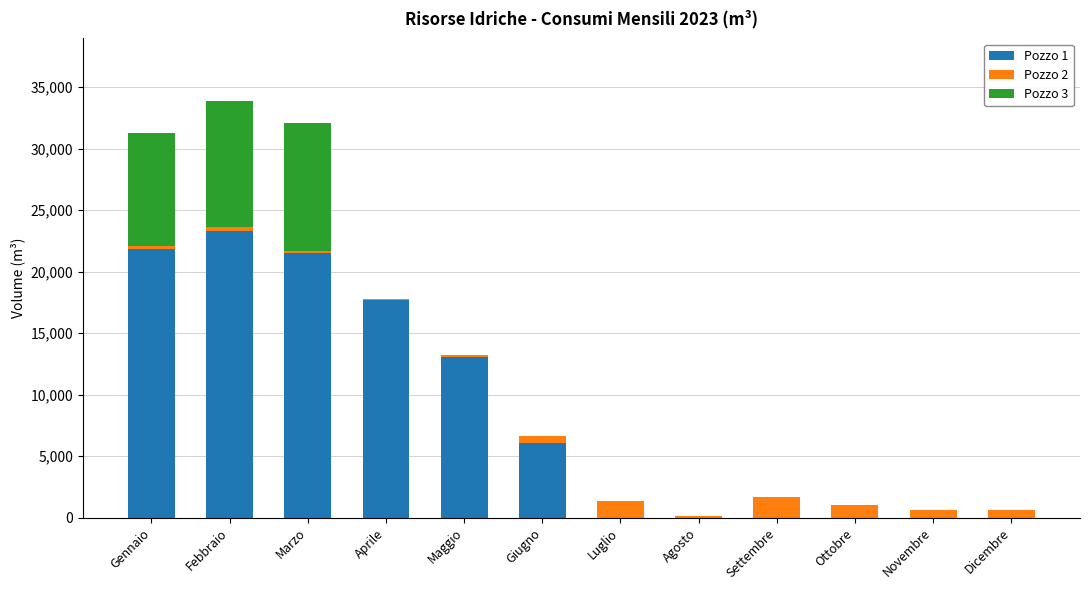

What is the total value across all series at Settembre?

1647